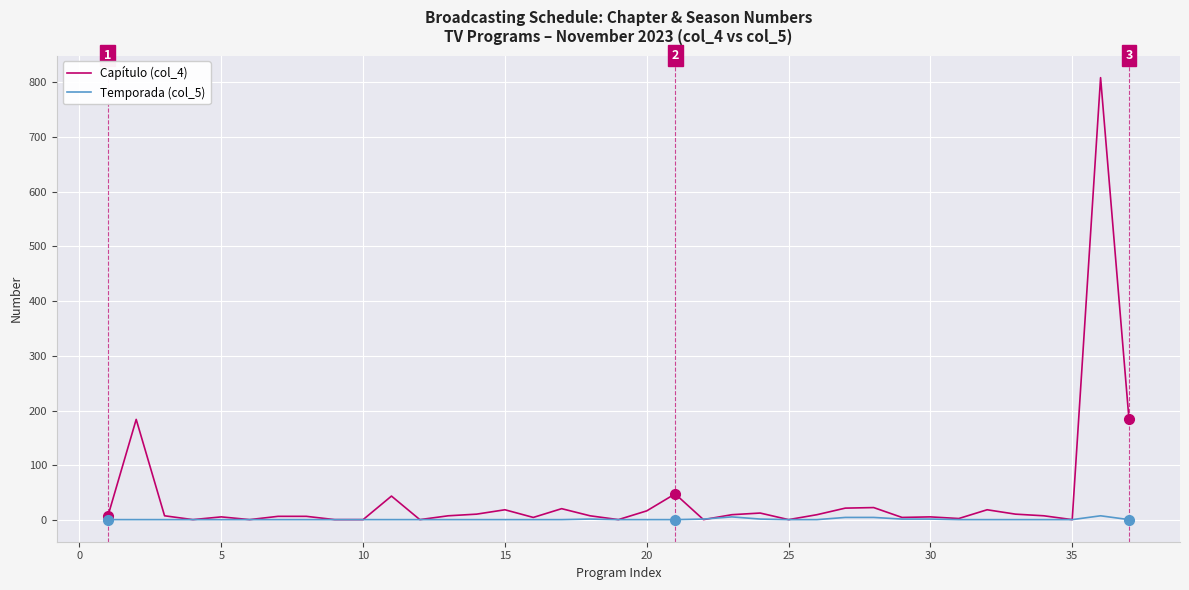

Which series ends up on top after the final intersection of Capítulo (col_4) and Temporada (col_5)?

Capítulo (col_4)